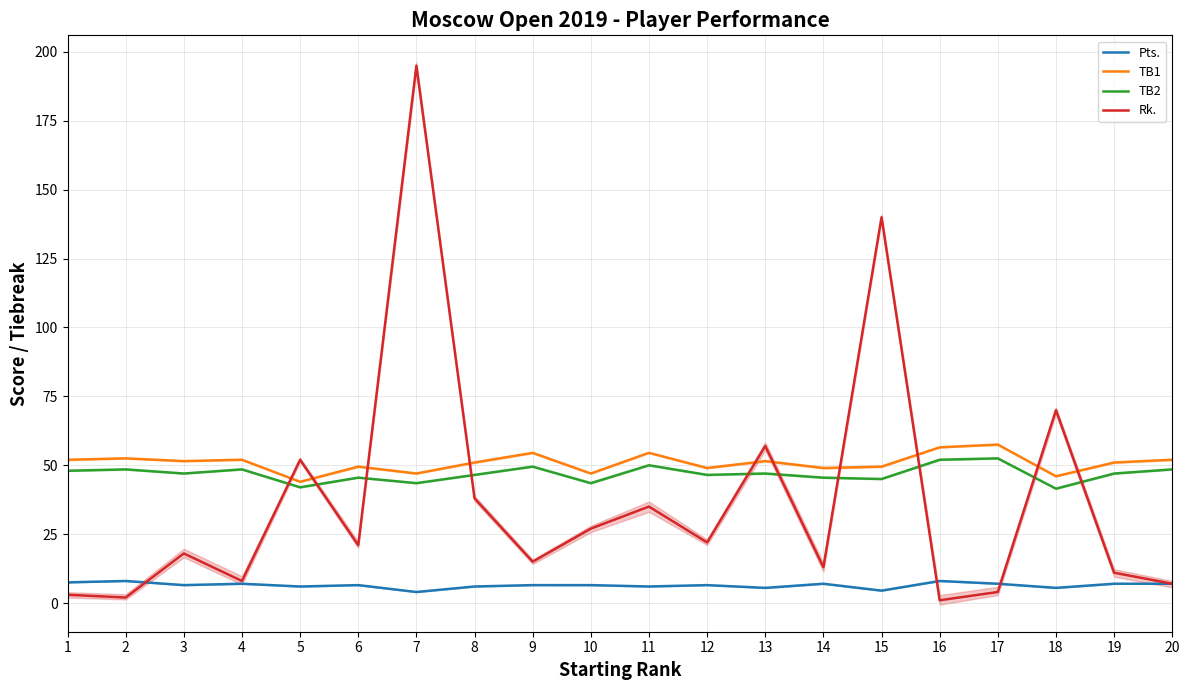

Is the value of TB2 at 7 greater than the value of Pts. at 1?

Yes